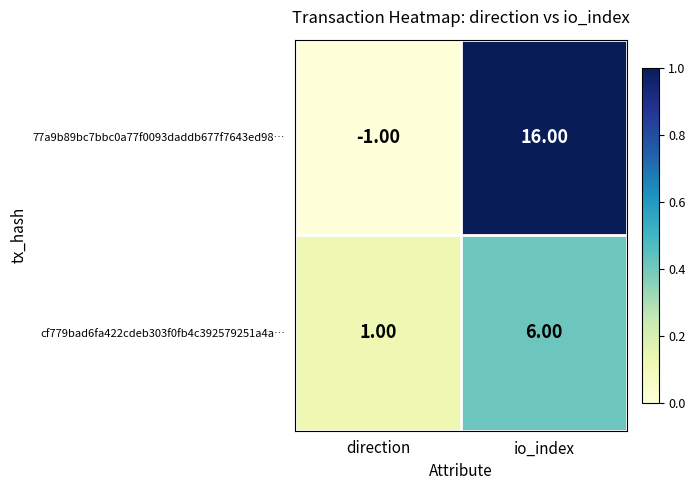

Which category has the highest value across all series?

io_index